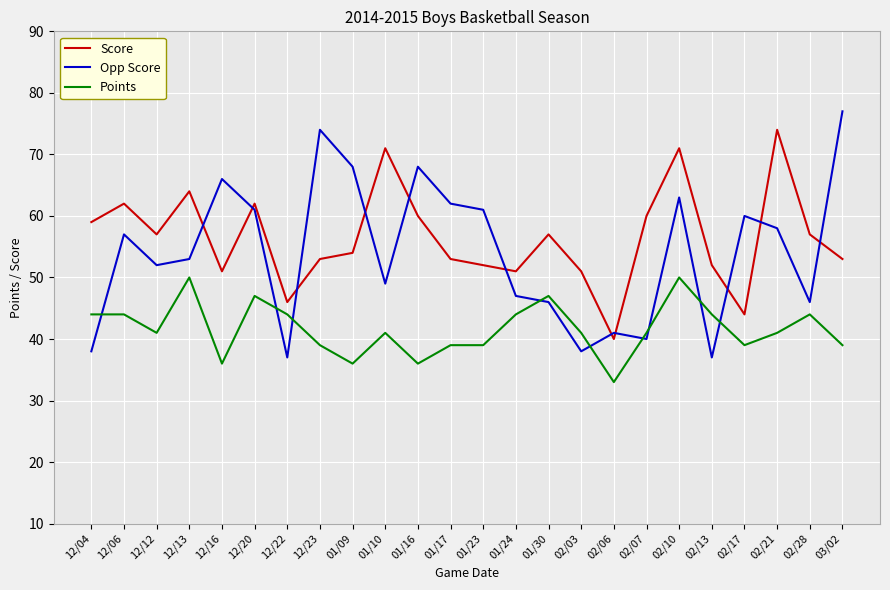

True or false: Points has a value of 27 at 01/17.

False